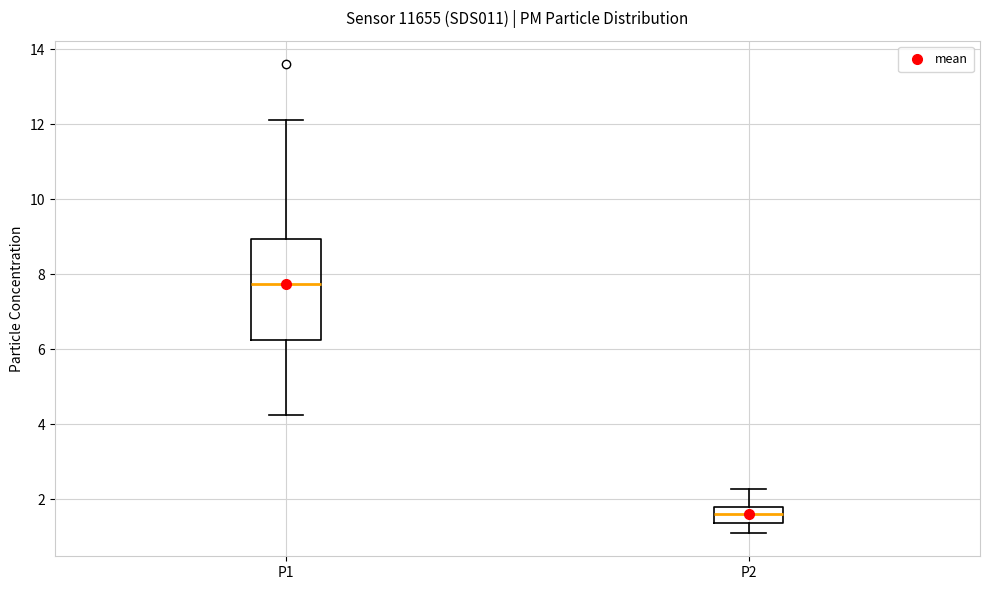

Reading left to right, read every box against the y-axis: the position of its median line, the range the box covers, and the ends of its whiskers. The values are not printed on the chart, so give them approximately, as read against the axis.

P1: median 7.8, box 6.2 to 9.0, whiskers 4.2 to 12.2
P2: median 1.6, box 1.4 to 1.8, whiskers 1.2 to 2.2